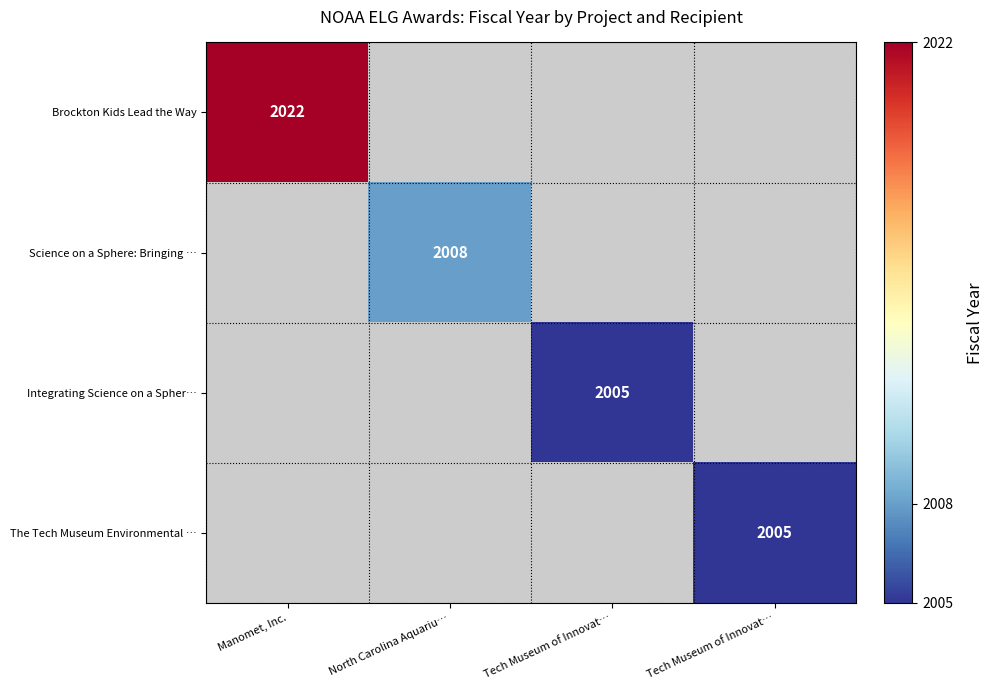

What is the smallest value displayed?

2005.0